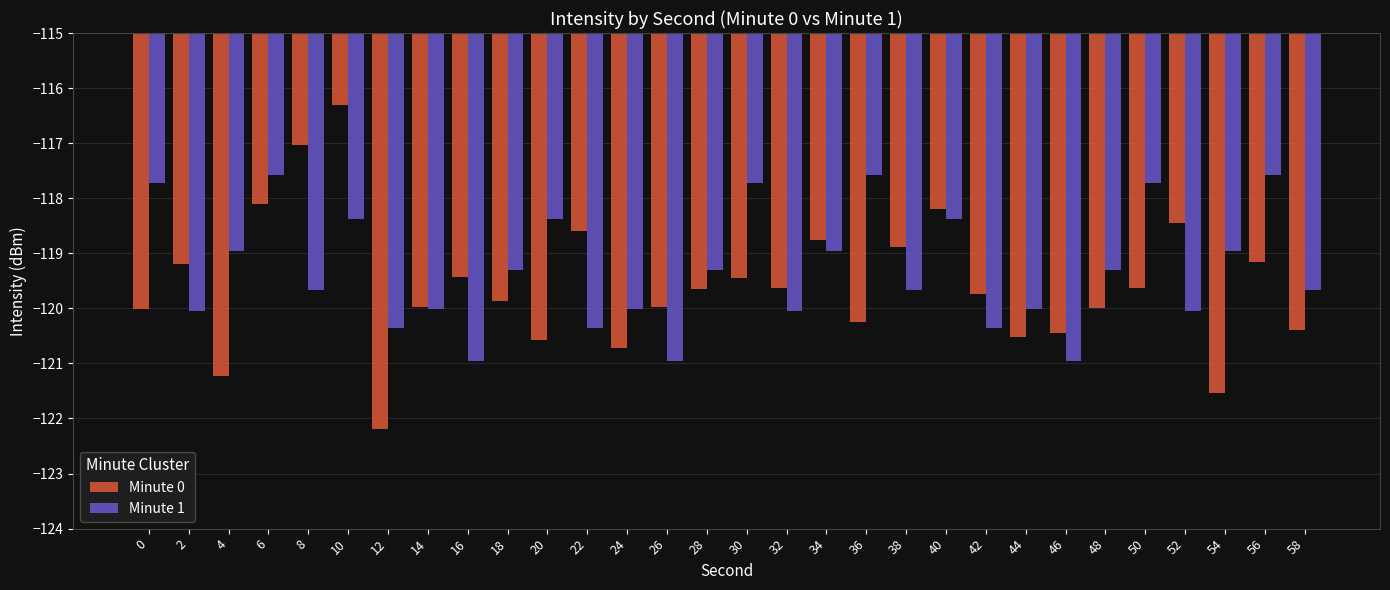

Rank the series by their maximum value, from highest to lowest.

Minute 0, Minute 1